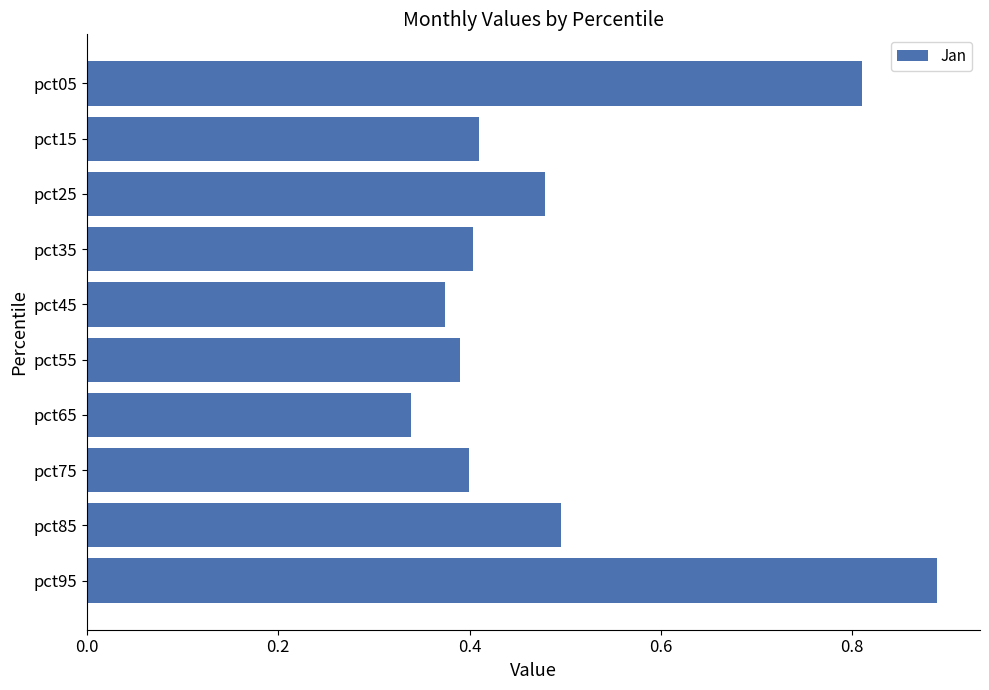

Which category has the lowest value across all series?

pct65